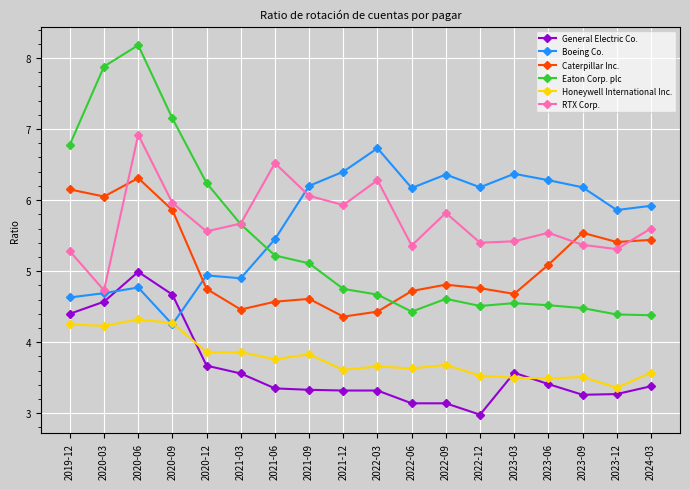

What is the difference between the highest and lowest values at 2021-12?

3.1